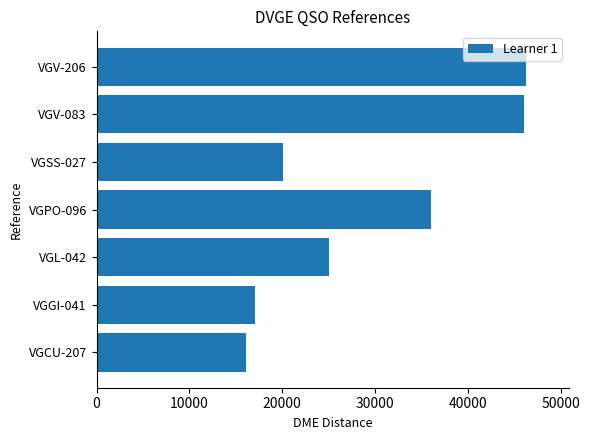

Approximately how many times larger is the value at VGCU-207 compared to VGL-042?

0.6